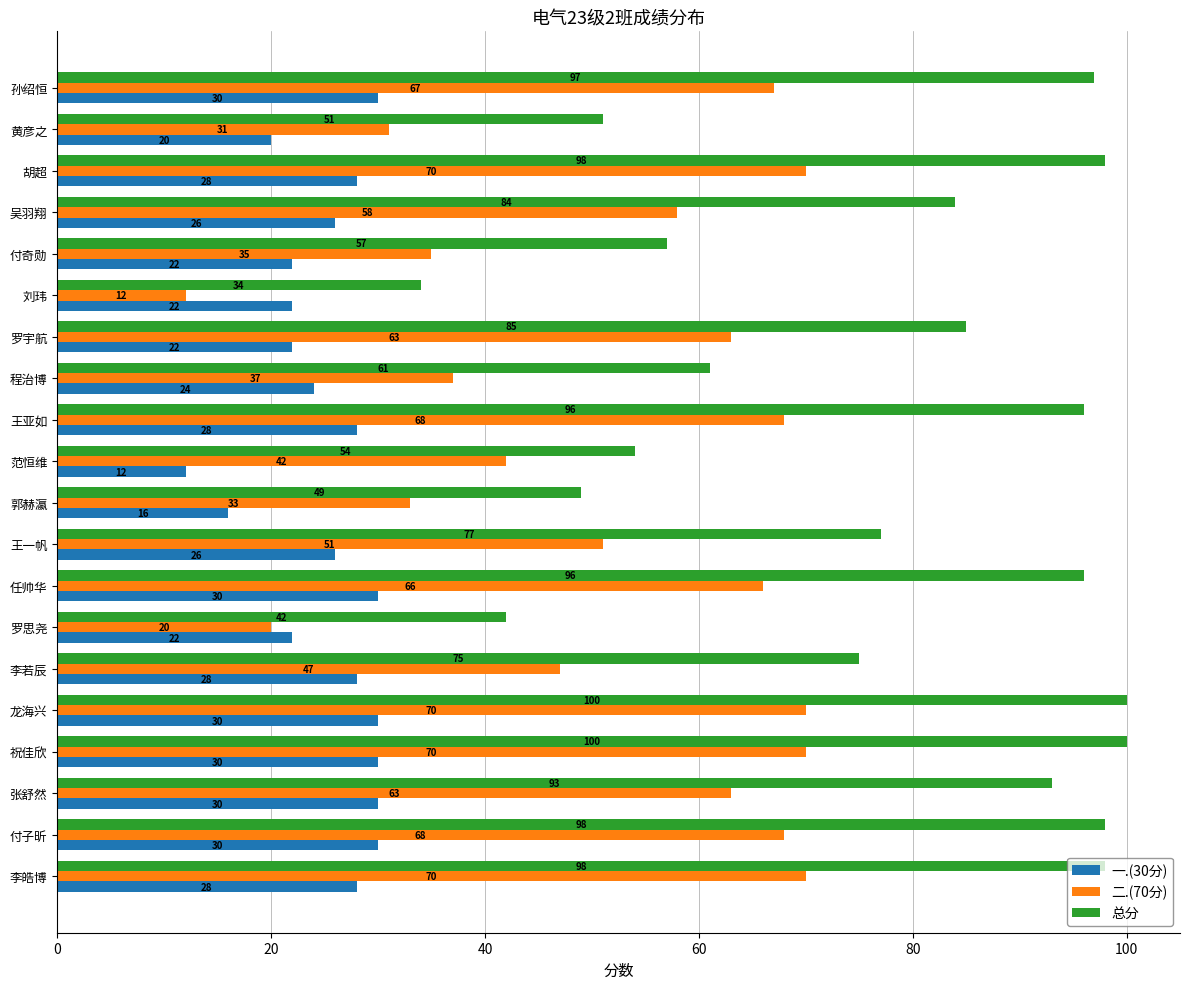

What is the sum of all 二.(70分) values?

1041